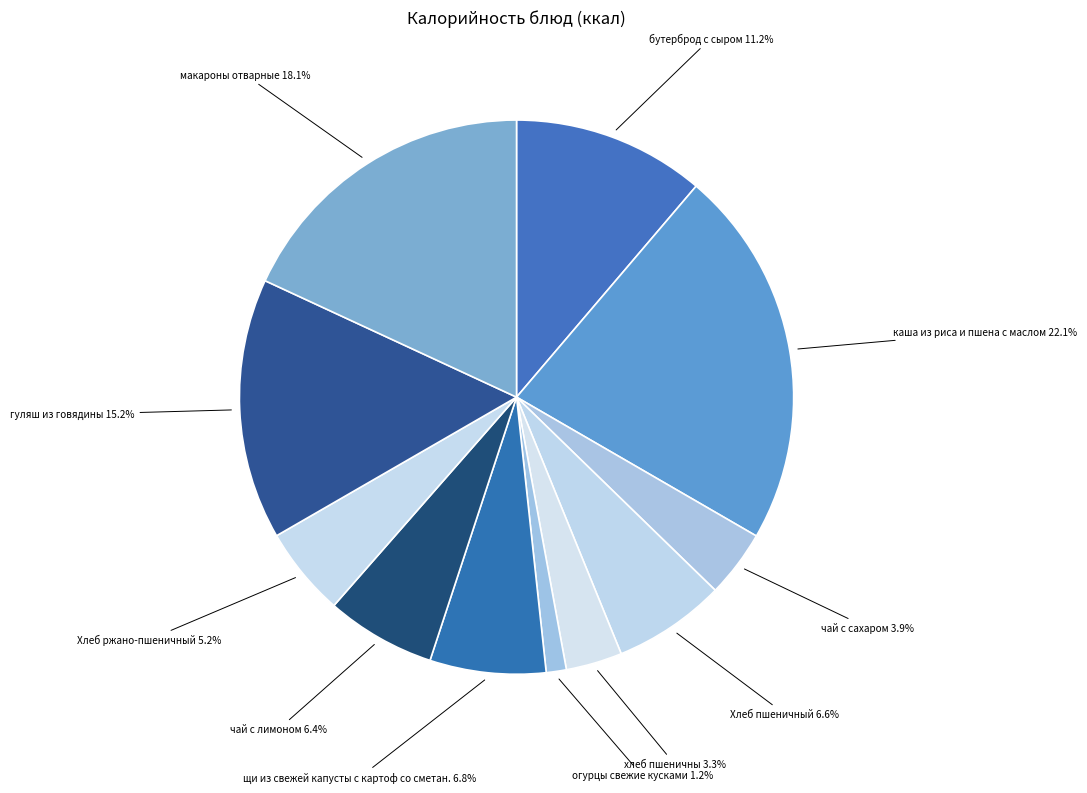

Which category has the smallest portion of the pie?

огурцы свежие кусками